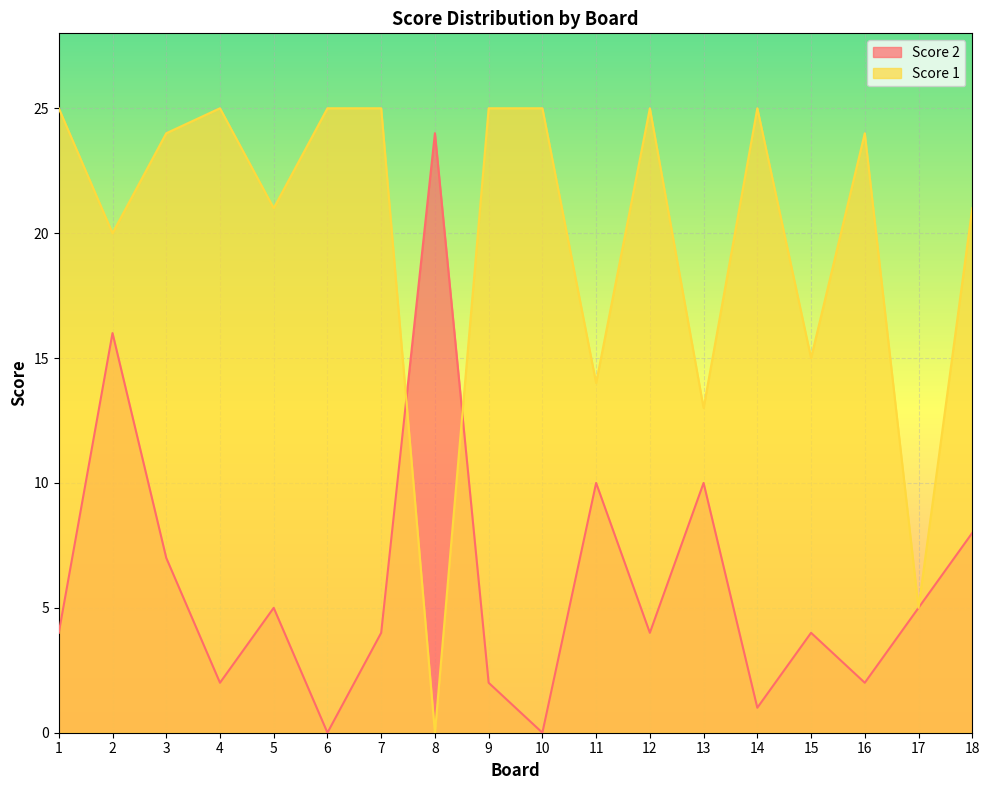

How many interior local peaks does the Score 1 series have?

4